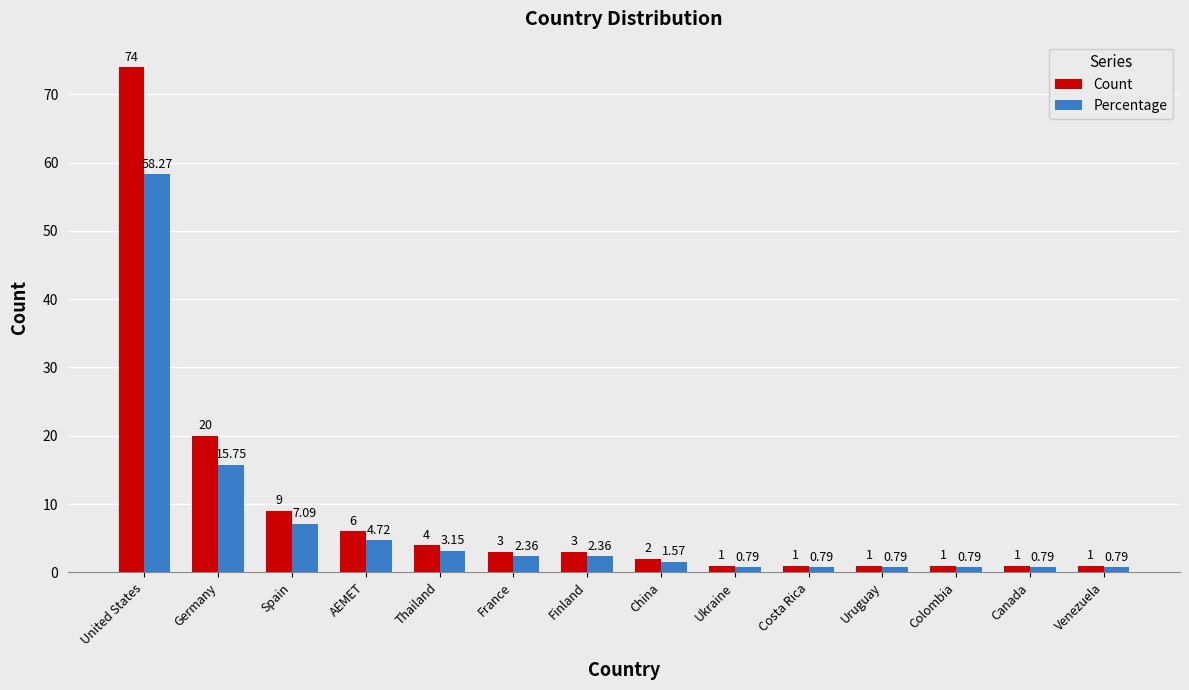

At which label does Percentage first exceed 2?

United States